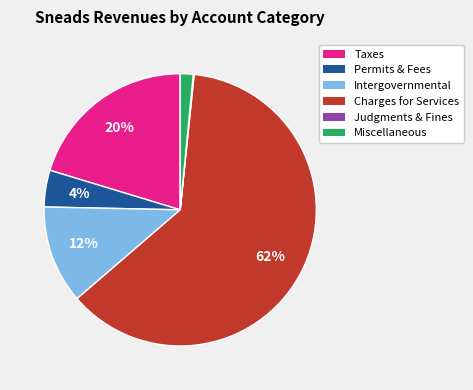

Is there any slice that represents more than half of the pie?

Yes